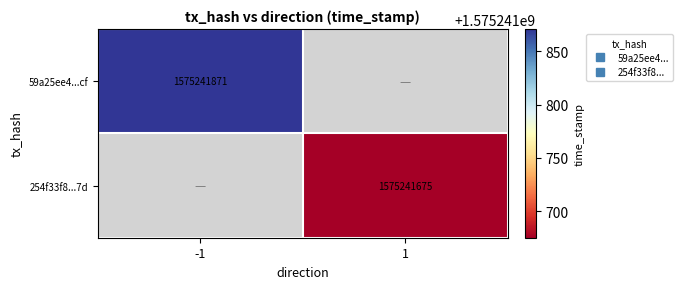

At -1, list the series in order from largest to smallest.

59a25ee4f86dc7d9c4aa8e84fae4460f57369cf, 254f33f80f6f92c32f20eb6125c1b900b0d267d